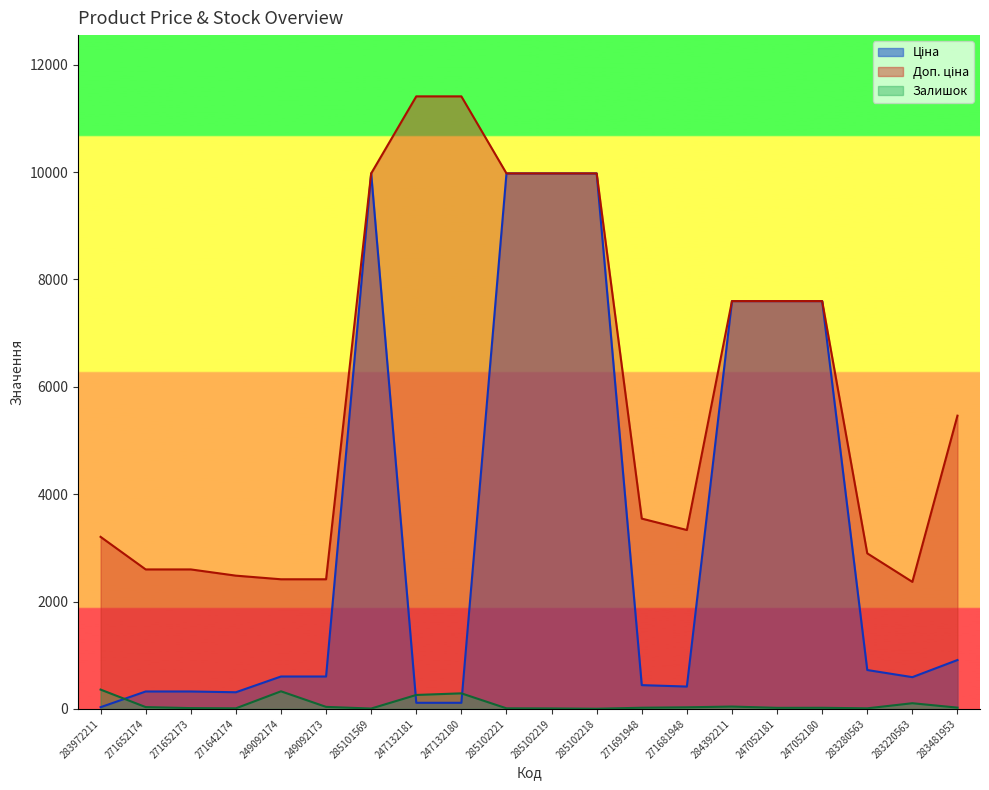

Reading right to left, what are all the values shown in this chart?

Ціна: 910.4	591.6	724.5	7596.5	7596.5	7596.5	416.6	443.1	9975.0	9975.0	9975.0	114.1	114.1	9975.0	603.7	603.7	310.3	324.8	324.8	32.0
Доп. ціна: 5462.3	2366.5	2897.8	7596.5	7596.5	7596.5	3332.5	3545.0	9975.0	9975.0	9975.0	11410.0	11410.0	9975.0	2414.8	2414.8	2482.4	2598.3	2598.3	3205.0
Залишок: 24.0	106.0	11.0	21.0	20.0	44.0	30.0	22.0	3.0	9.0	11.0	290.0	260.0	7.0	38.0	328.0	11.0	15.0	34.0	360.0